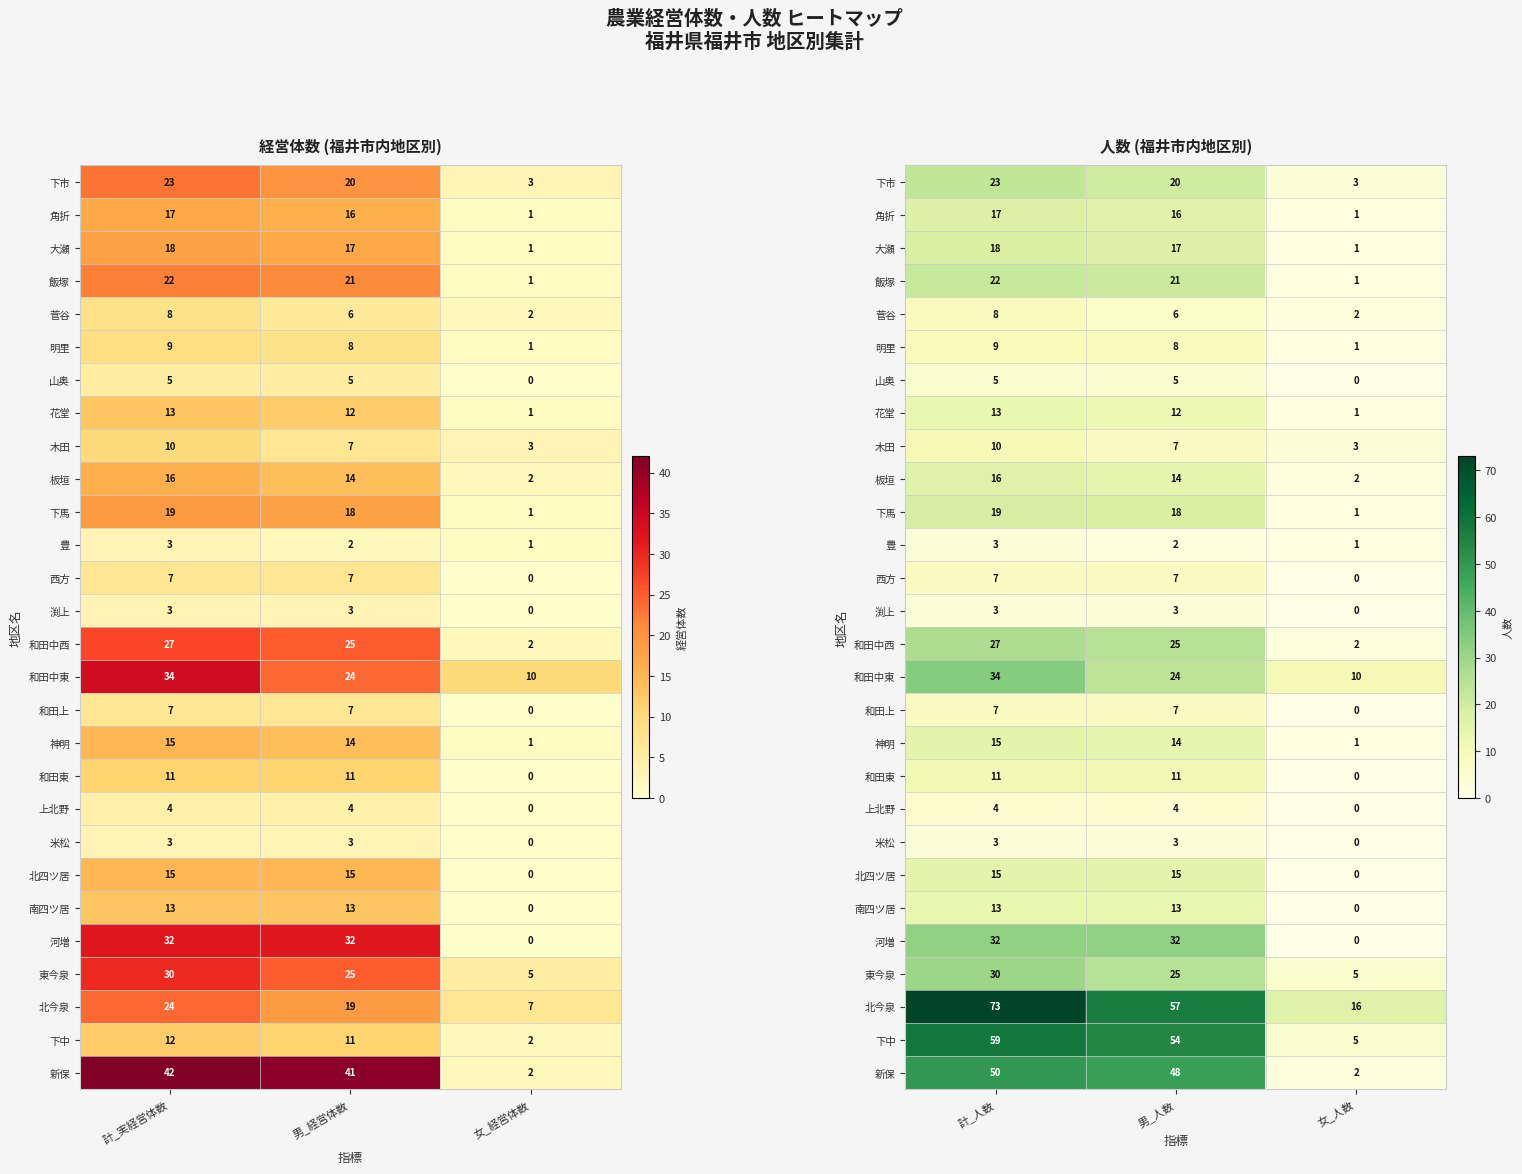

What is the minimum value for 花堂?

1